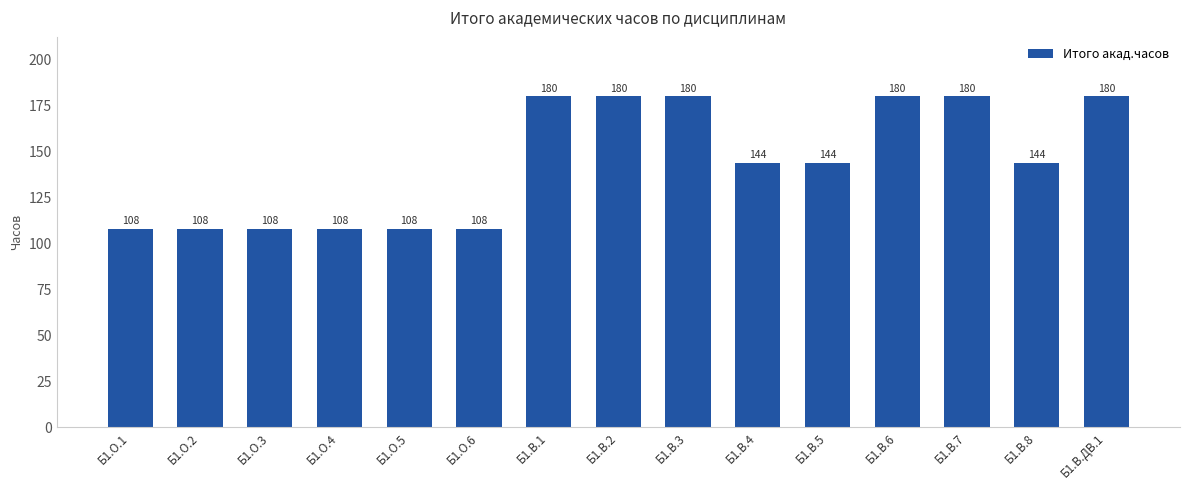

Are the bars grouped side by side (vs. stacked)?

No